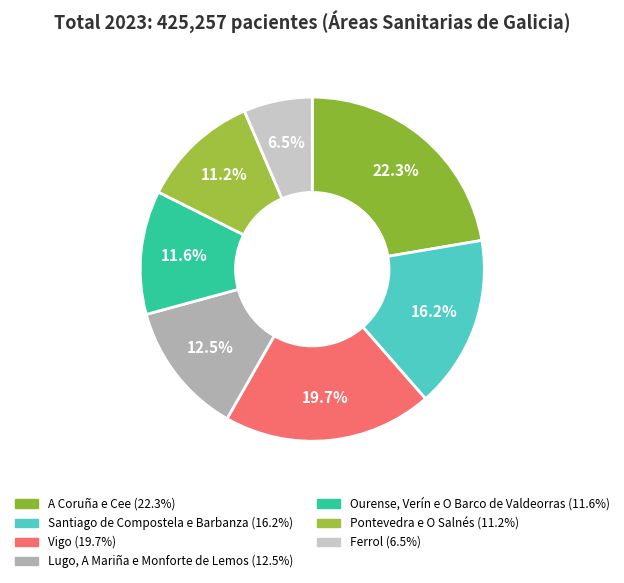

Do Santiago de Compostela e Barbanza and Ourense, Verín e O Barco de Valdeorras together represent more than half of the pie?

No